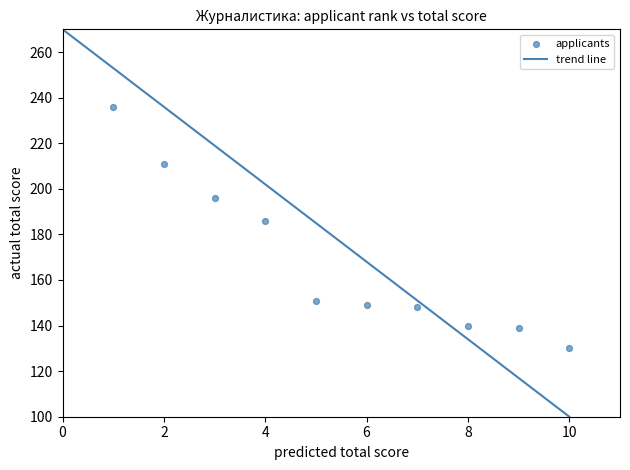

What is the range of X values (max minus min)?

9